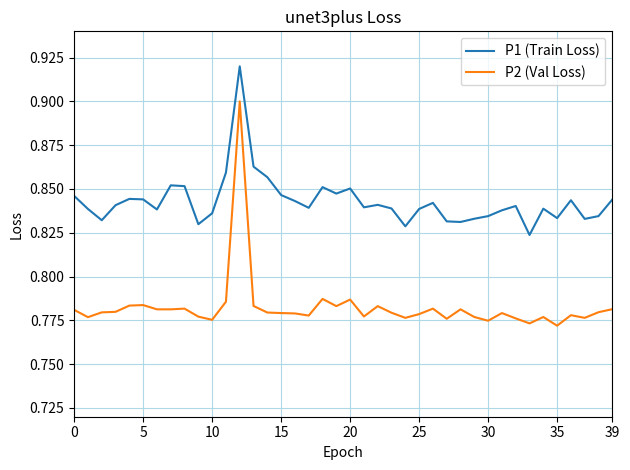

Which series has the largest total across all categories?

P1 (Train Loss)